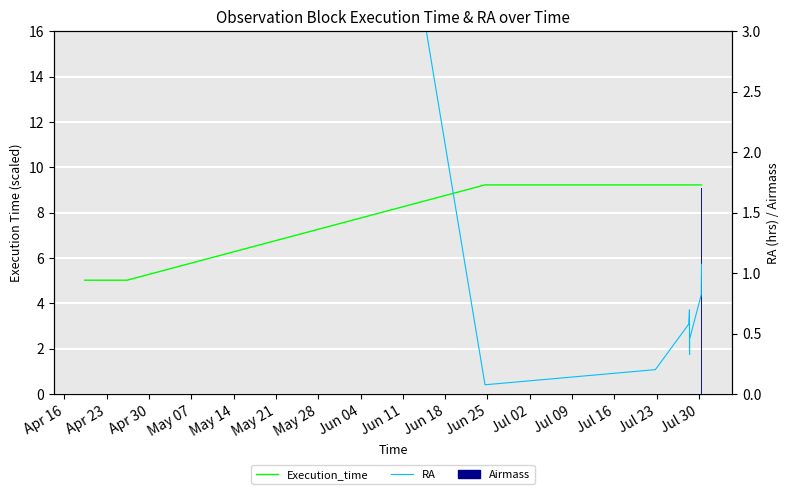

What is the greatest value displayed?

17.9